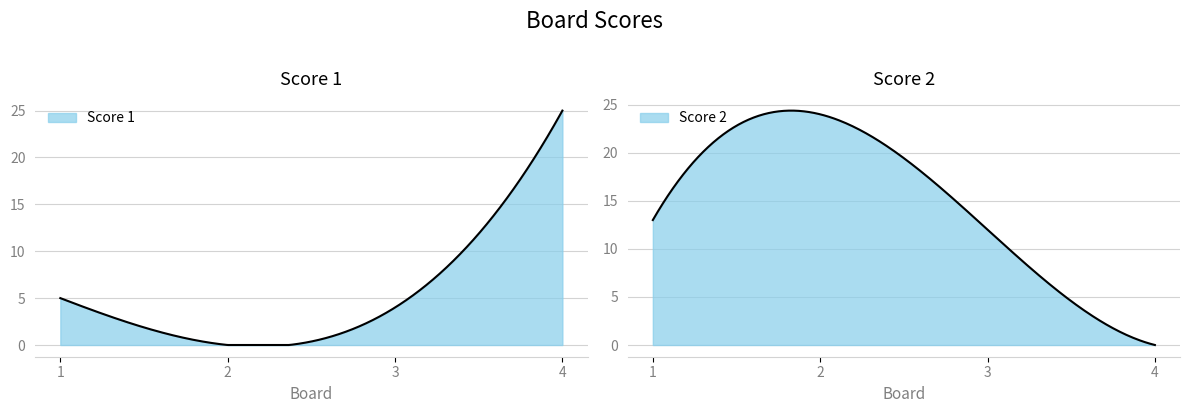

Which series has the largest range (max minus min)?

Score 1